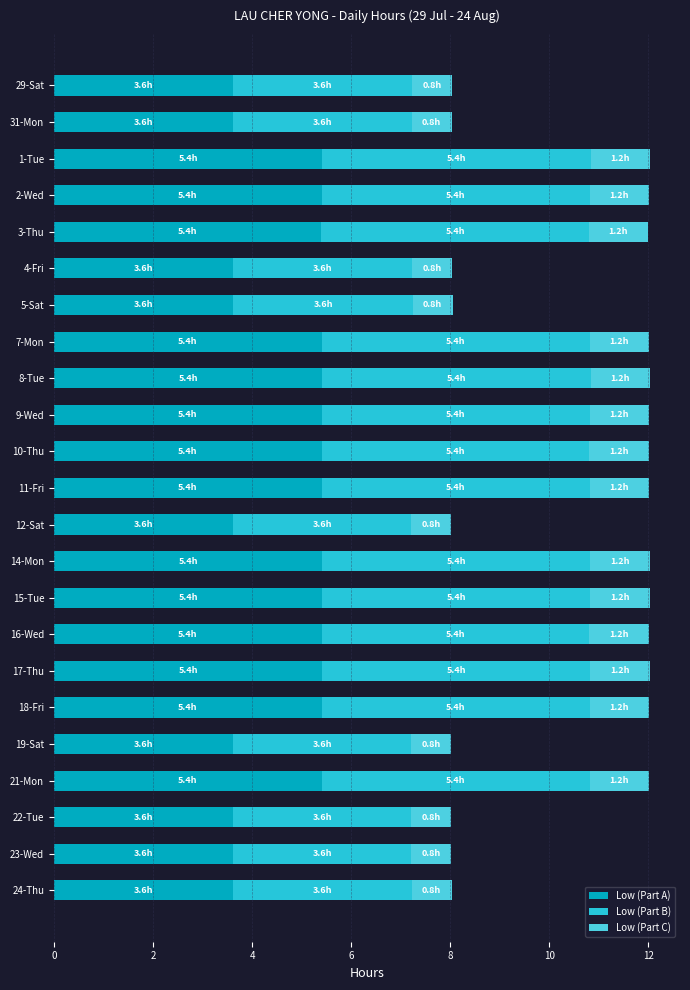

What is the total value across all series at 22-Tue?

8.0